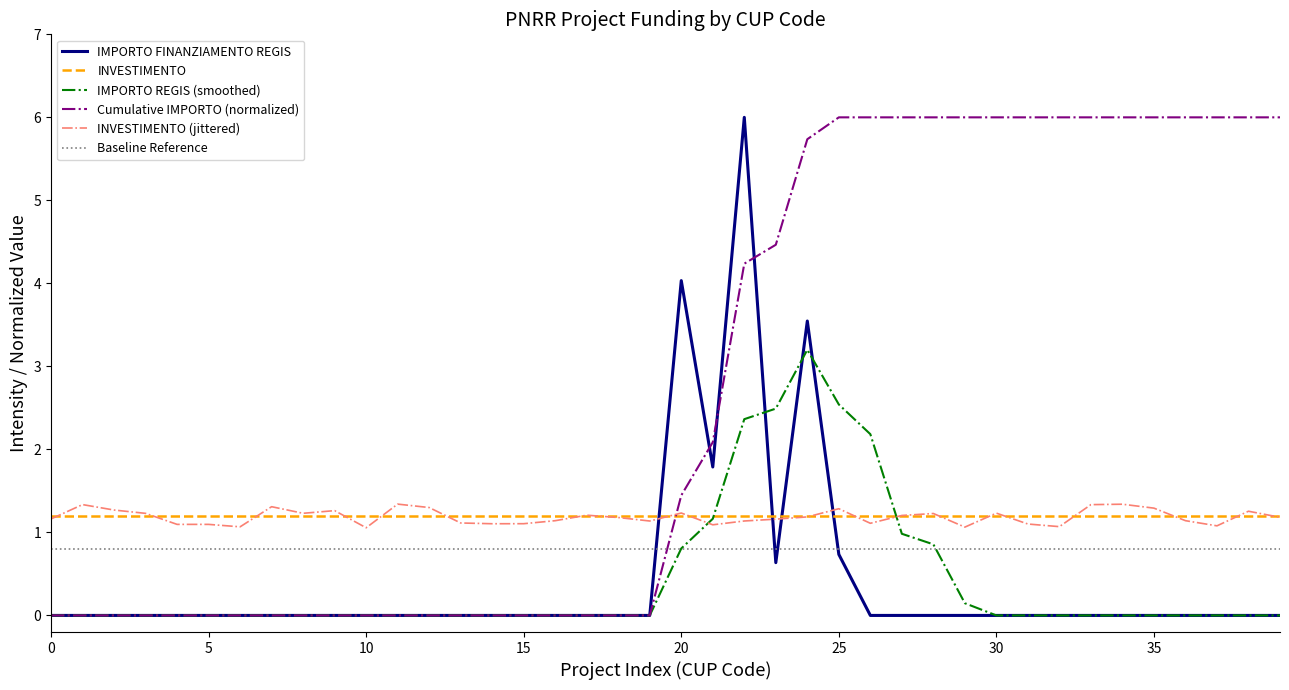

True or false: INVESTIMENTO and Baseline Reference intersect in this chart.

False